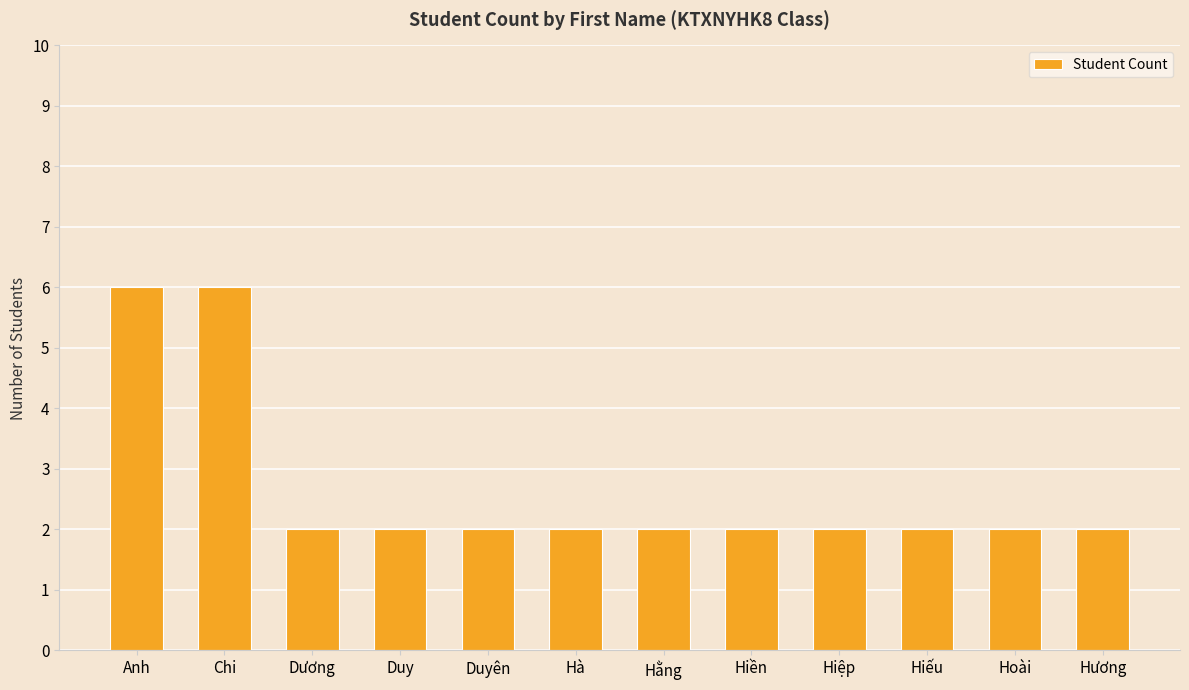

What is the maximum value shown in the chart?

6